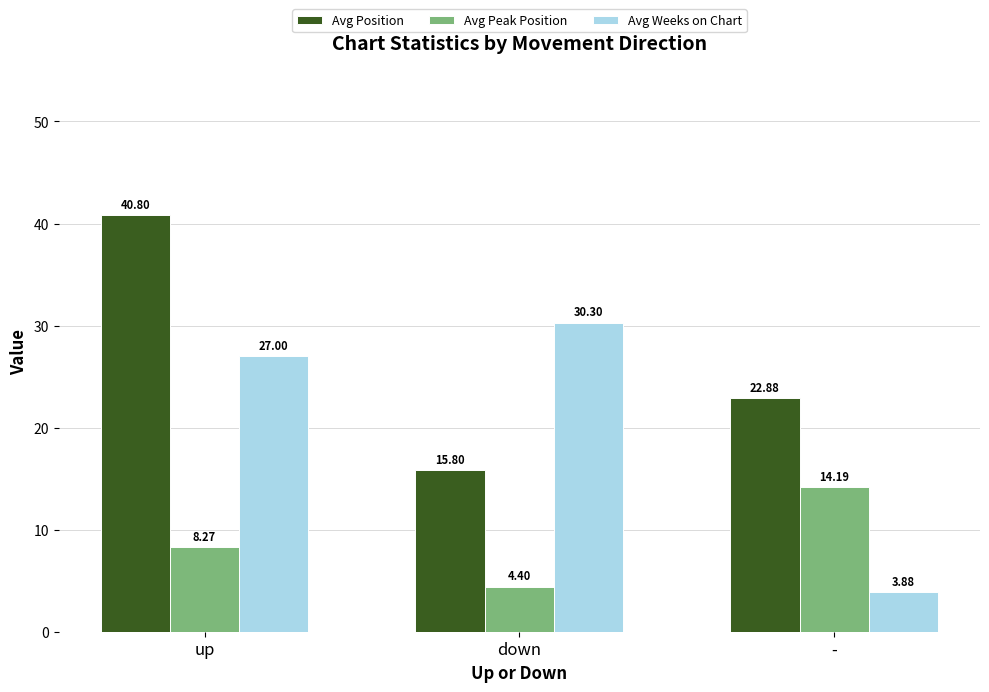

Is it true that Avg Position equals 24.7 at down?

False